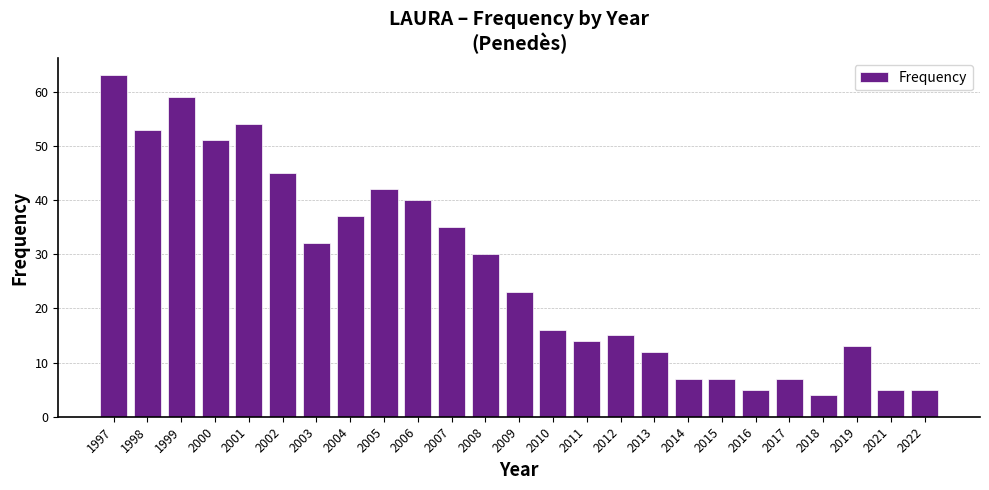

How many distinct data groups are displayed?

1